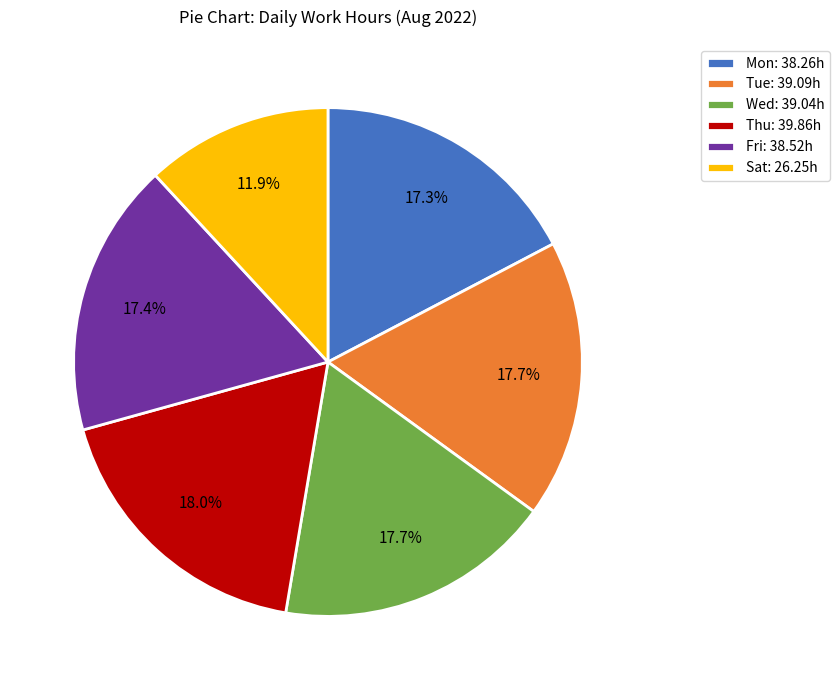

How many slices are in this pie chart?

6